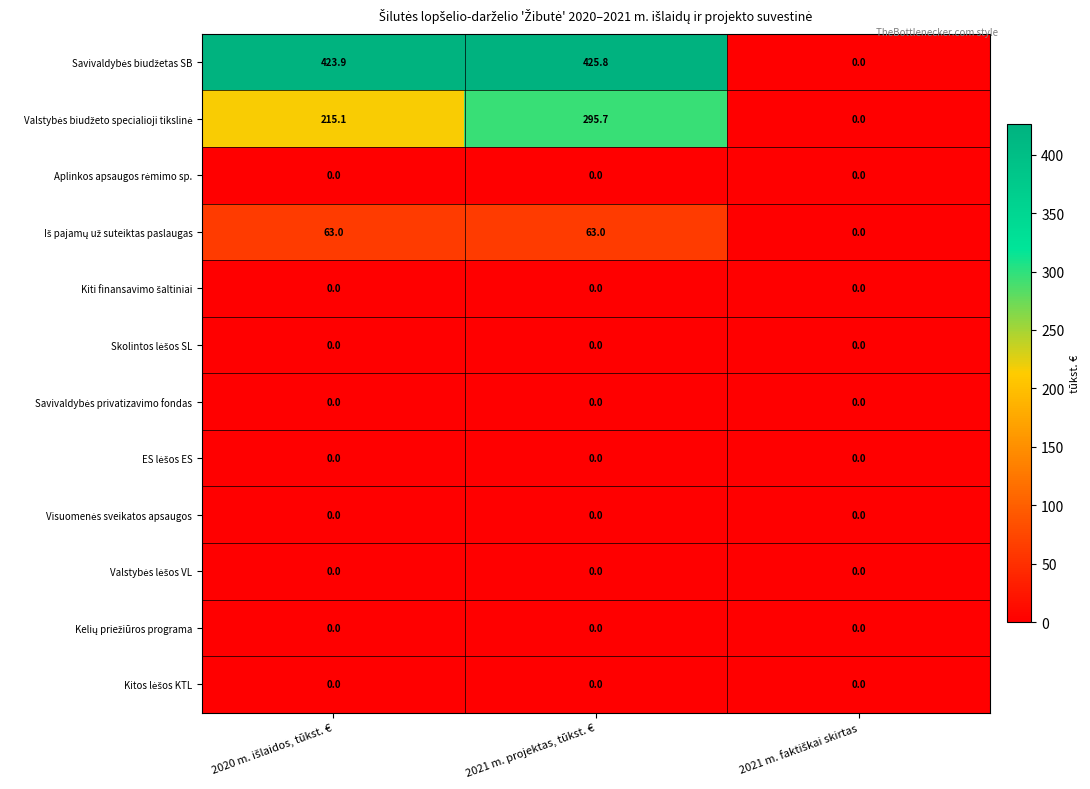

What is the difference between the highest and lowest values at 2021 m. projektas, tūkst. €?

425.8